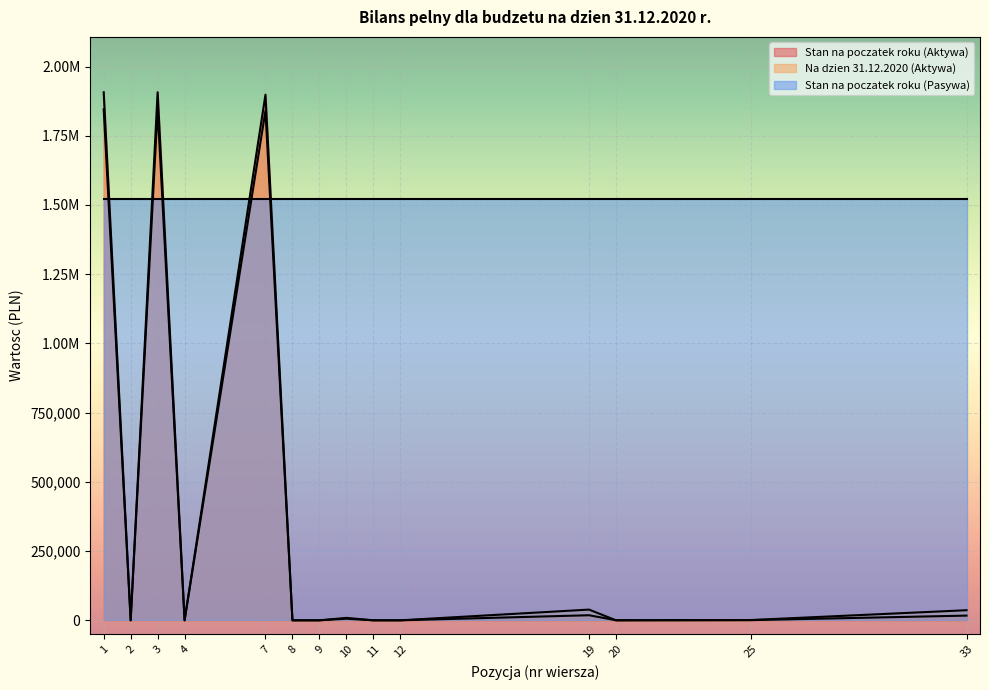

Reading left to right, extract all data points from this chart.

Stan na poczatek roku (Aktywa): 1907120.7	0.0	1907120.7	0.0	1898370.7	0.0	0.0	8750.0	0.0	0.0	18348.3	202.5	621.1	16987.7
Na dzien 31.12.2020 (Aktywa): 1845601.6	0.0	1845601.6	0.0	1839851.6	0.0	0.0	5750.0	0.0	0.0	38691.8	0.0	1001.7	36446.7